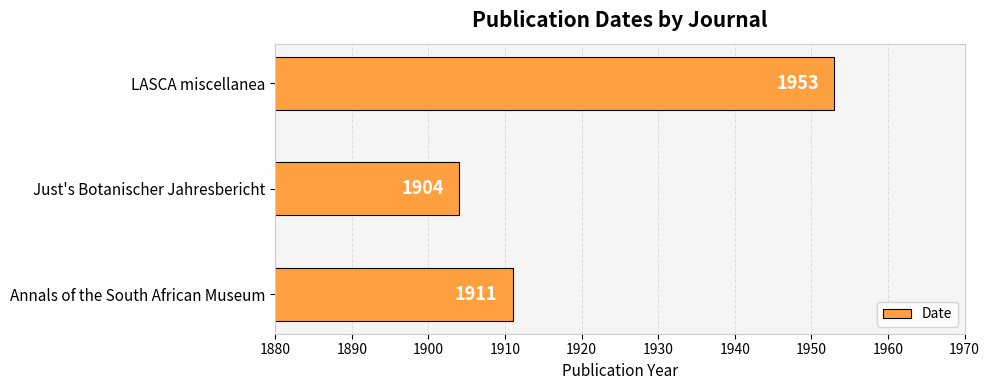

What is the greatest value displayed?

1953